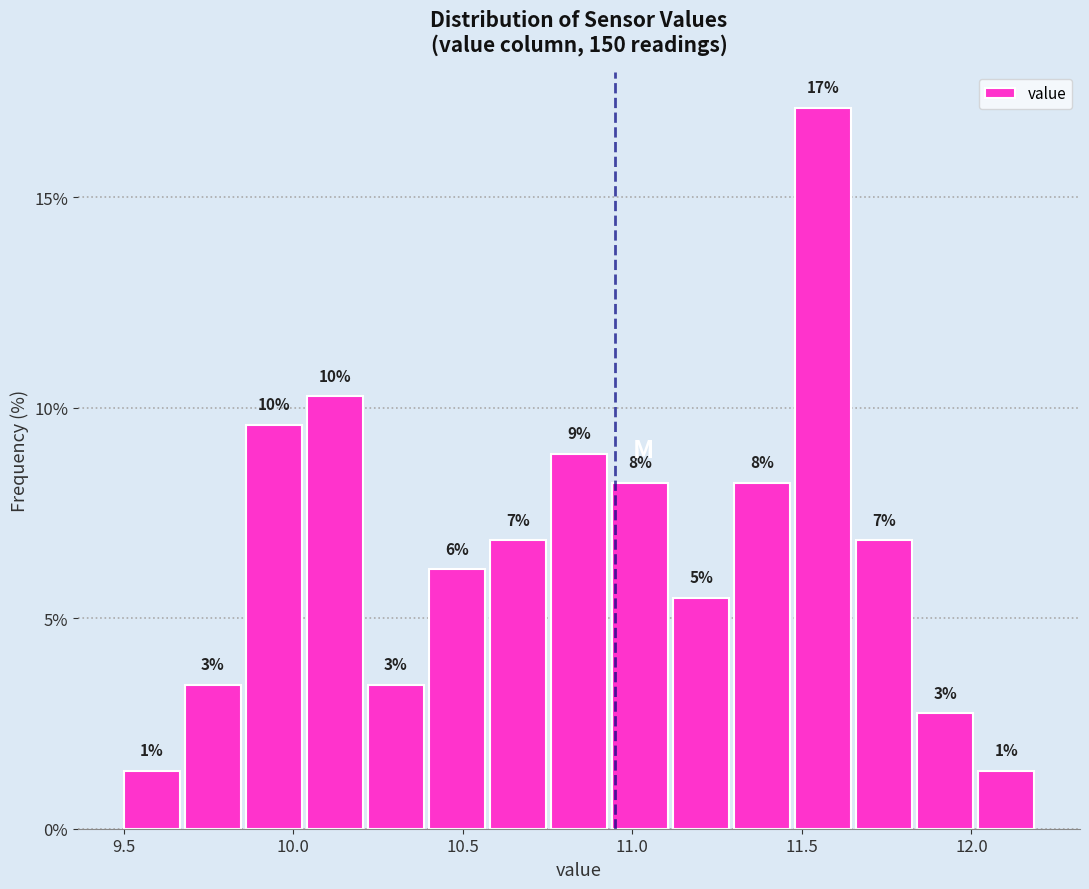

Read against the x-axis, roughly where is the centre of the tallest bar?

11.55